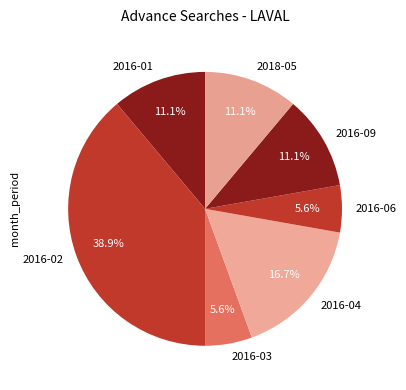

To the nearest percent, what percentage of the pie is 2016-02?

39%